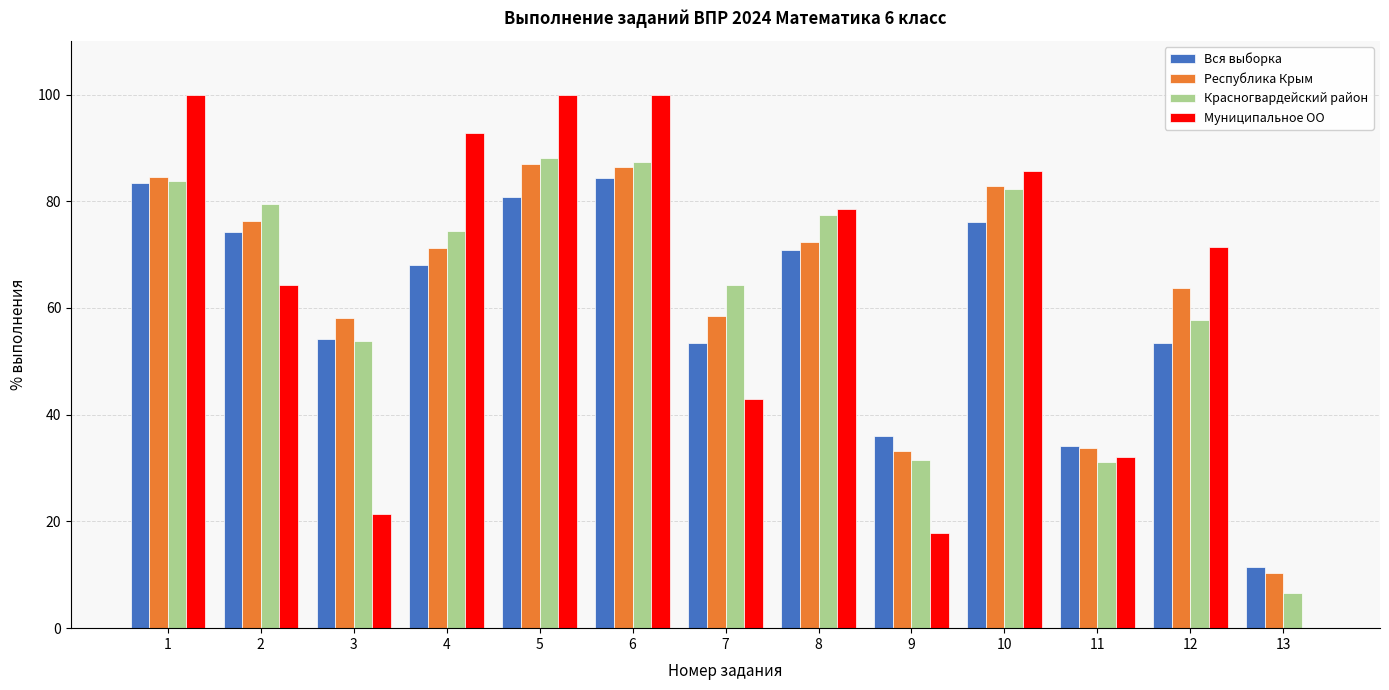

How many groups of bars are there?

13